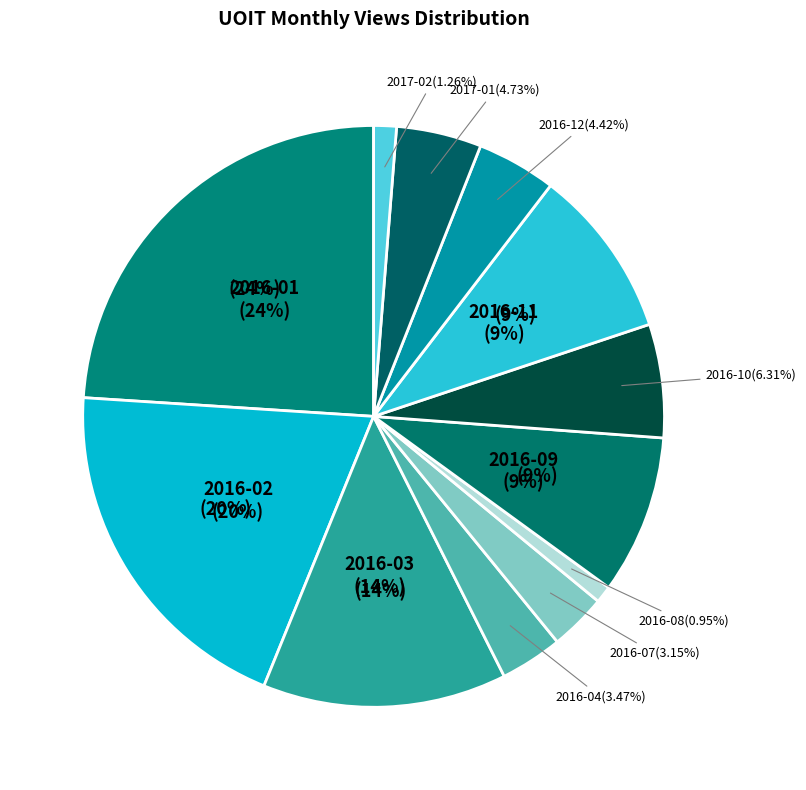

Rank the categories by value from highest to lowest.

2016-01, 2016-02, 2016-03, 2016-11, 2016-09, 2016-10, 2017-01, 2016-12, 2016-04, 2016-07, 2017-02, 2016-08